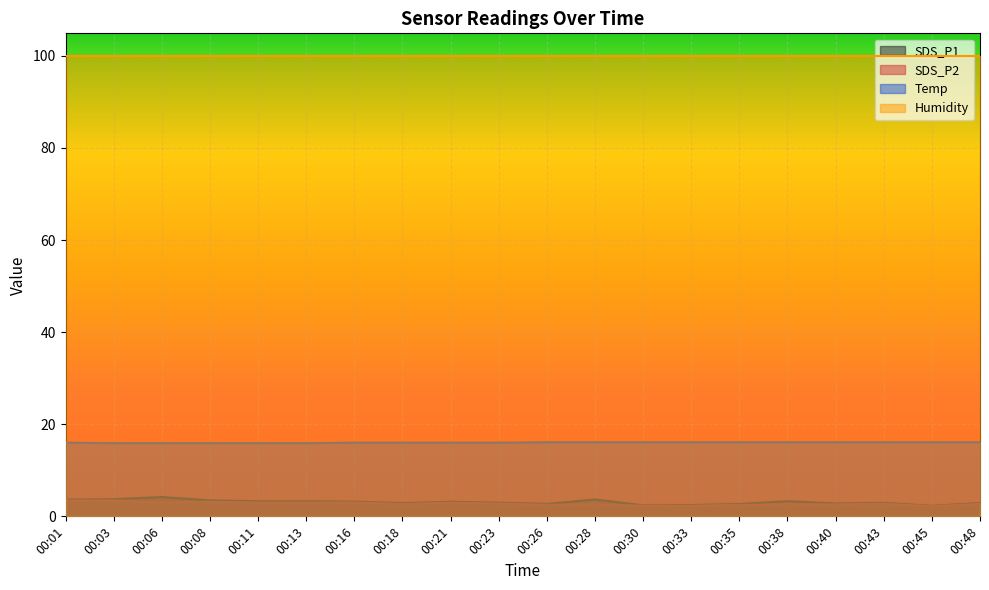

What is the maximum value shown in the chart?

99.9